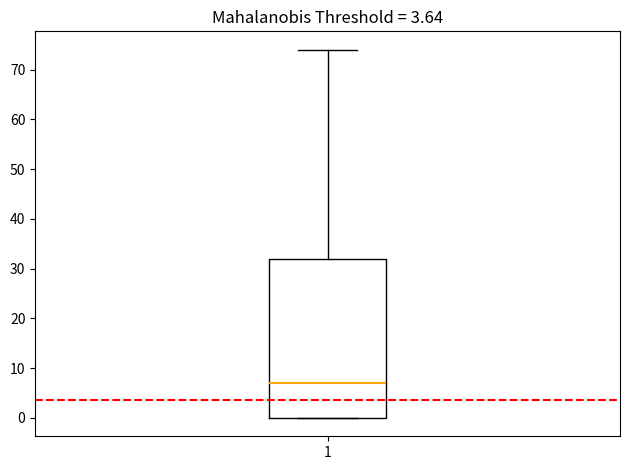

Transcribe this box plot: give where the median line is, the range the box spans, and where the two whiskers end, as read against the y-axis. The values are not printed on the chart, so give them approximately, as read against the axis.

median 7, box 0 to 32, whiskers 0 to 74